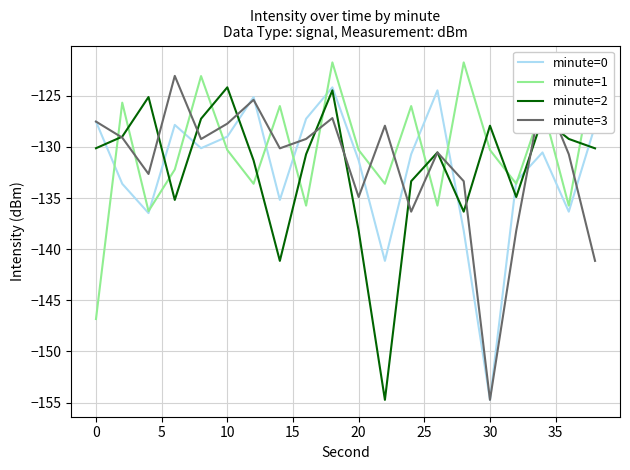

At which label does minute=0 reach its minimum?

30